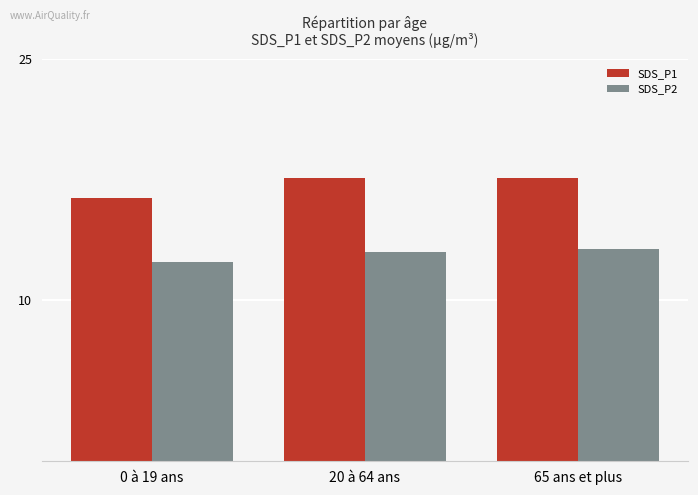

The value of SDS_P1 at 20 à 64 ans is 17.6. True or false?

True